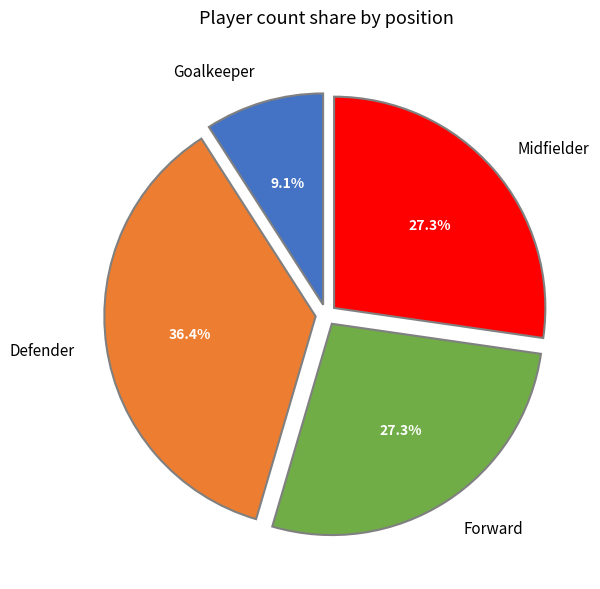

Does Defender represent more than half of the total?

No